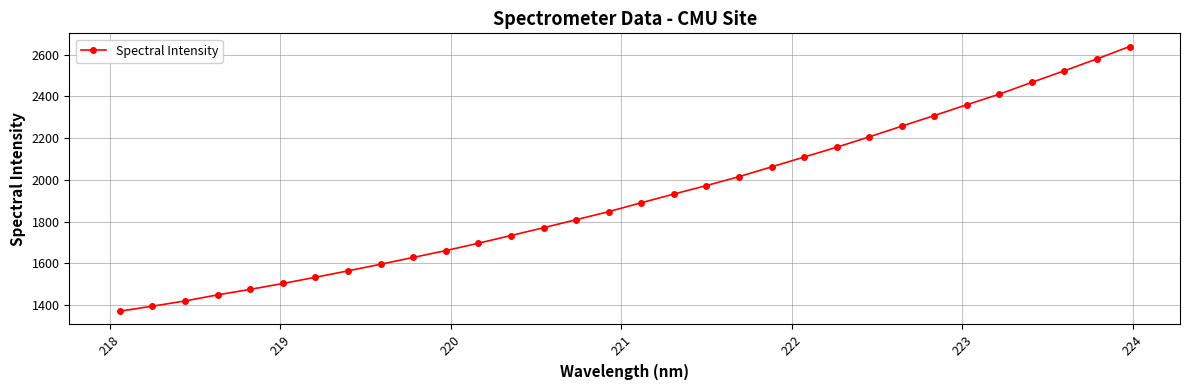

What is the maximum value shown in the chart?

2639.3